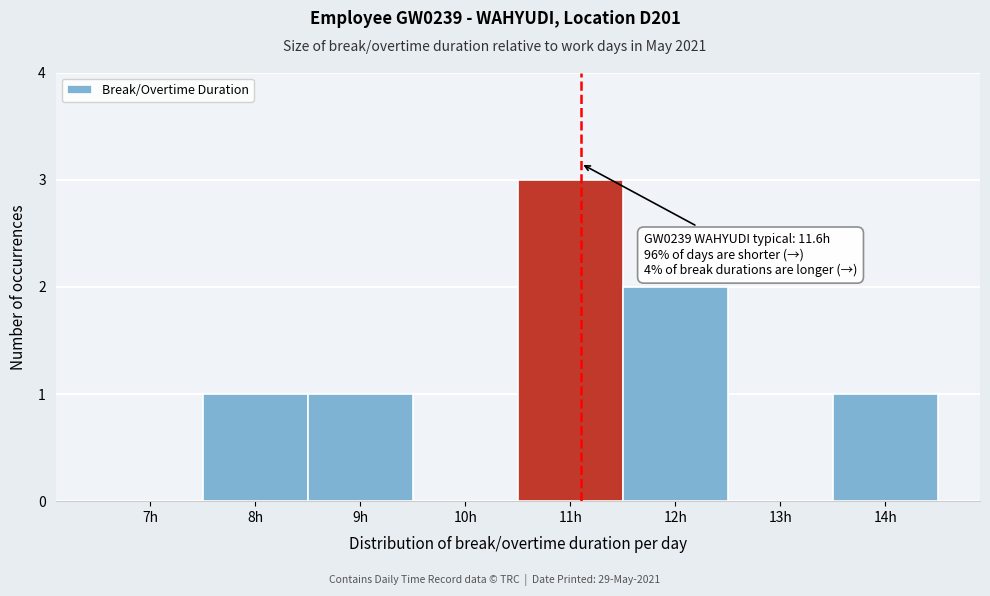

Reading right to left, list all the values displayed in this chart.

14h=1	13h=0	12h=2	11h=3	10h=0	9h=1	8h=1	7h=0